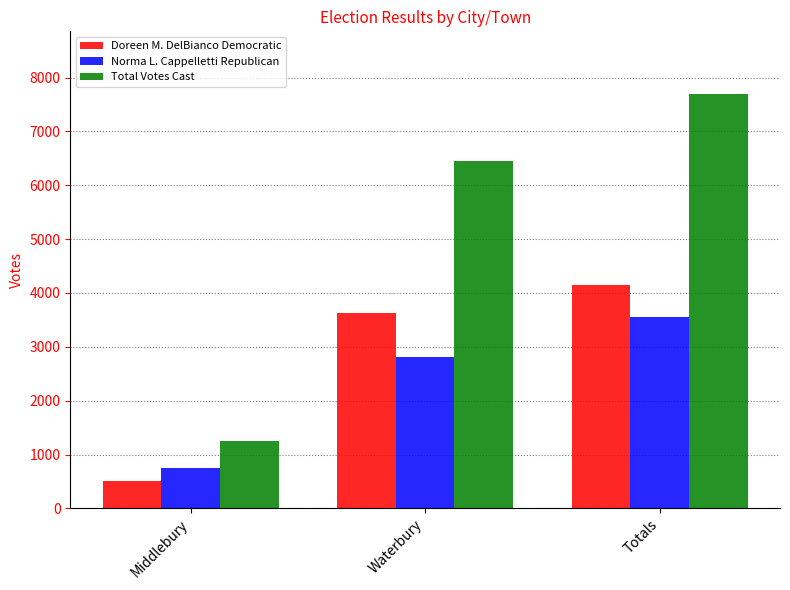

Which series has the largest range (max minus min)?

Total Votes Cast